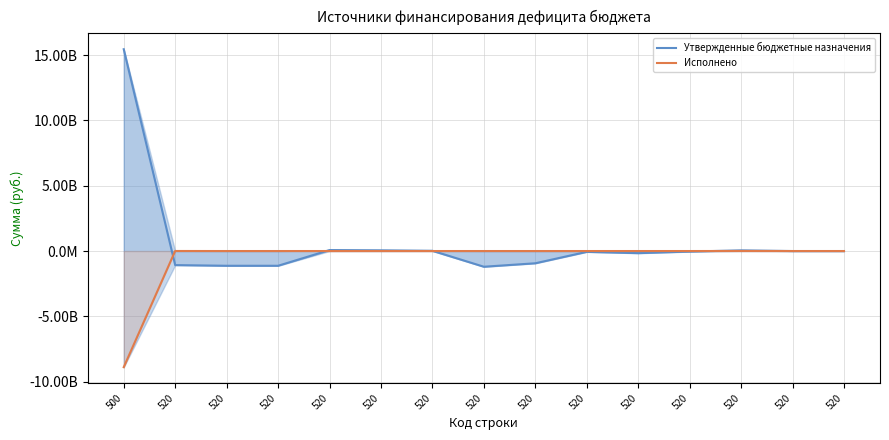

How many lines are shown in the chart?

2